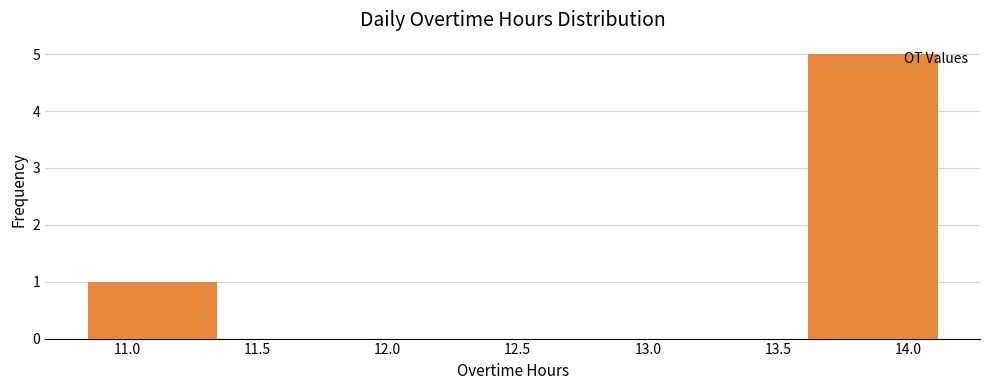

Reading left to right, transcribe this chart: for each bar, give the range it covers on the x-axis and its height. Neither the bar edges nor the heights are printed on the chart, so give them approximately, as read against the axes.

10.80 to 11.35: 1
11.35 to 11.95: 0
11.95 to 12.50: 0
12.50 to 13.05: 0
13.05 to 13.60: 0
13.60 to 14.15: 5